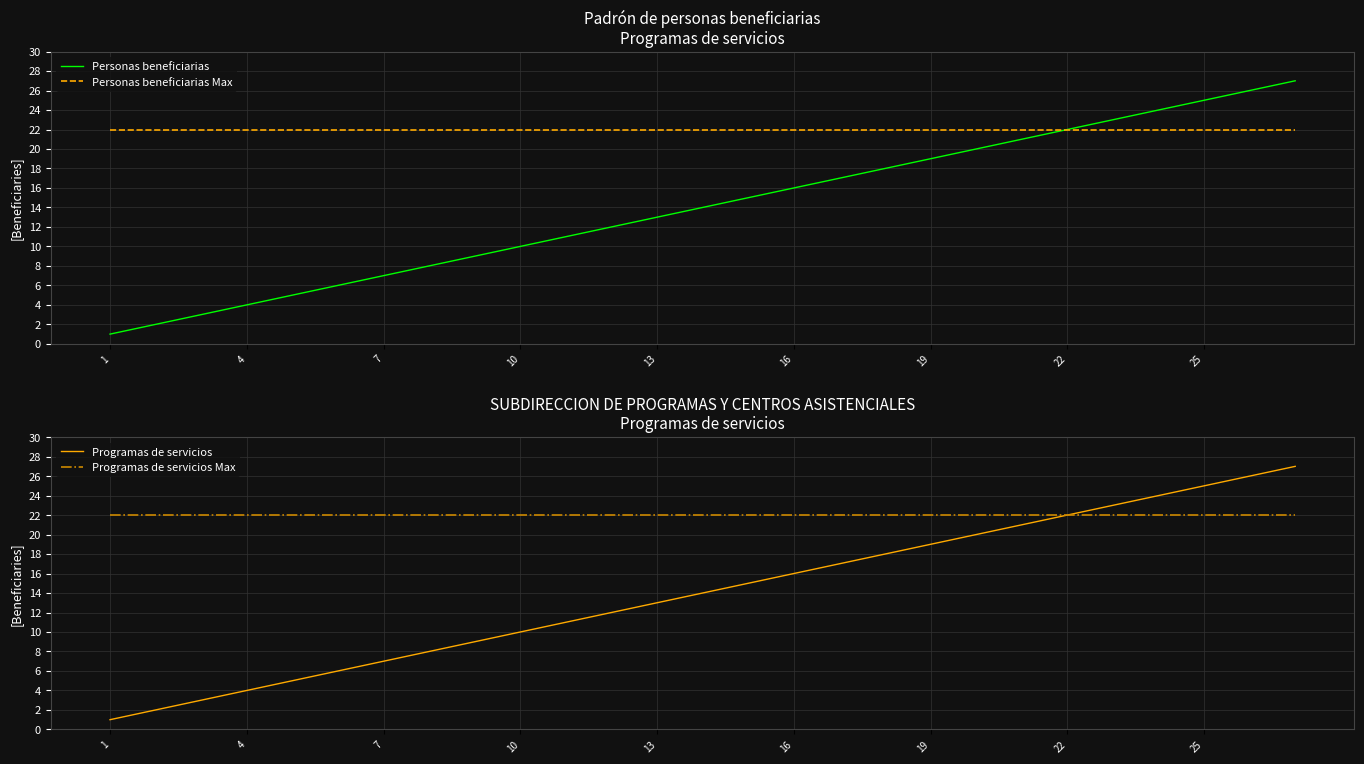

What is the highest value of the Personas beneficiarias series?

27